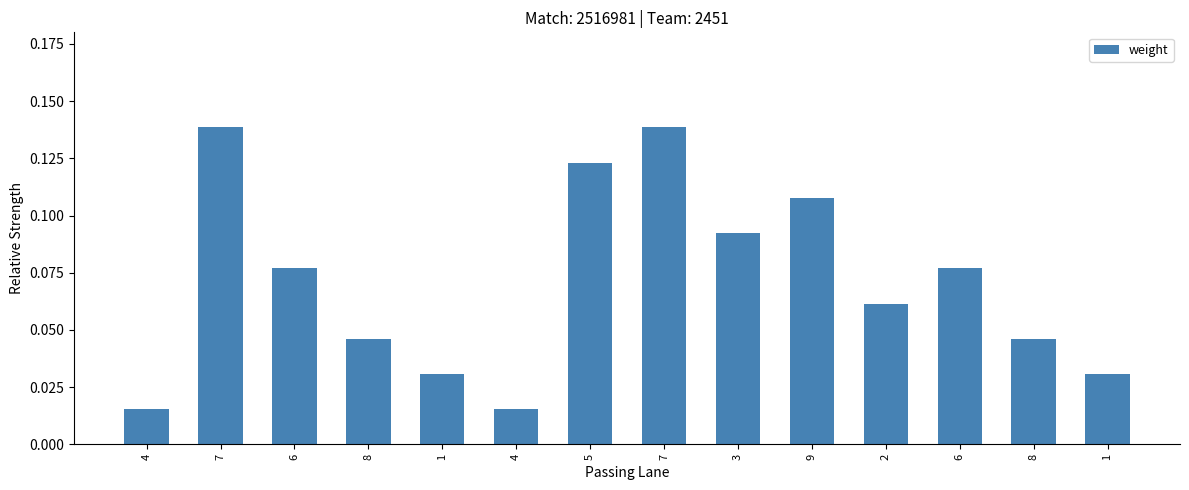

Count the number of data series in this chart.

1